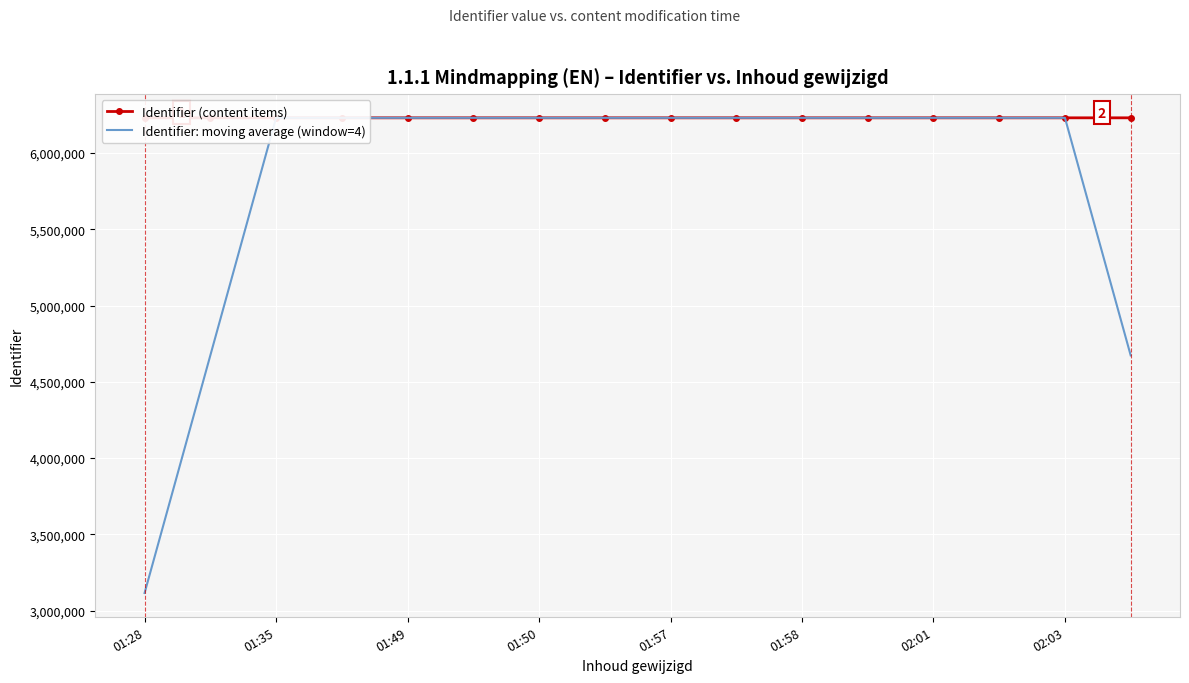

True or false: Identifier (content items) and Identifier: moving average (window=4) intersect in this chart.

False